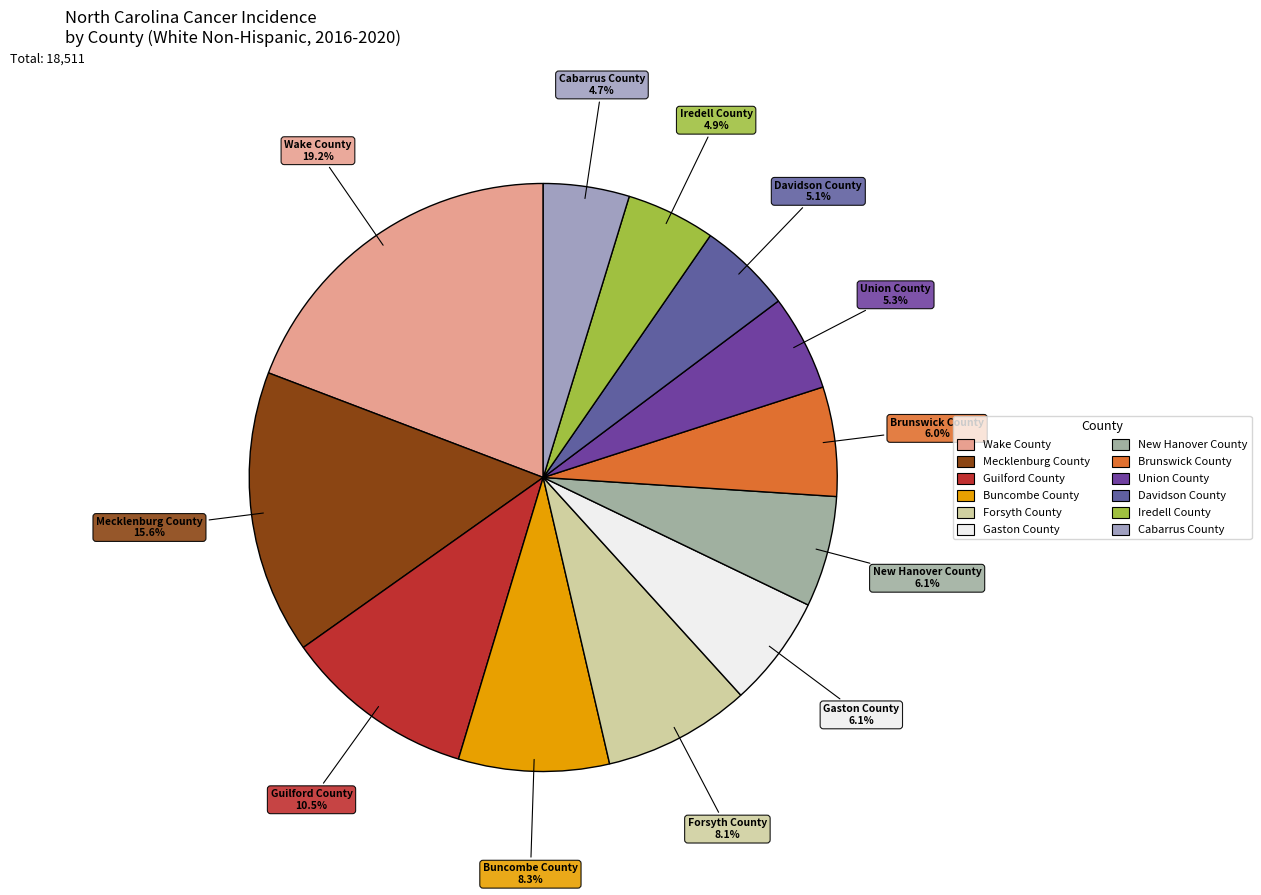

Count the number of slices in the pie.

12